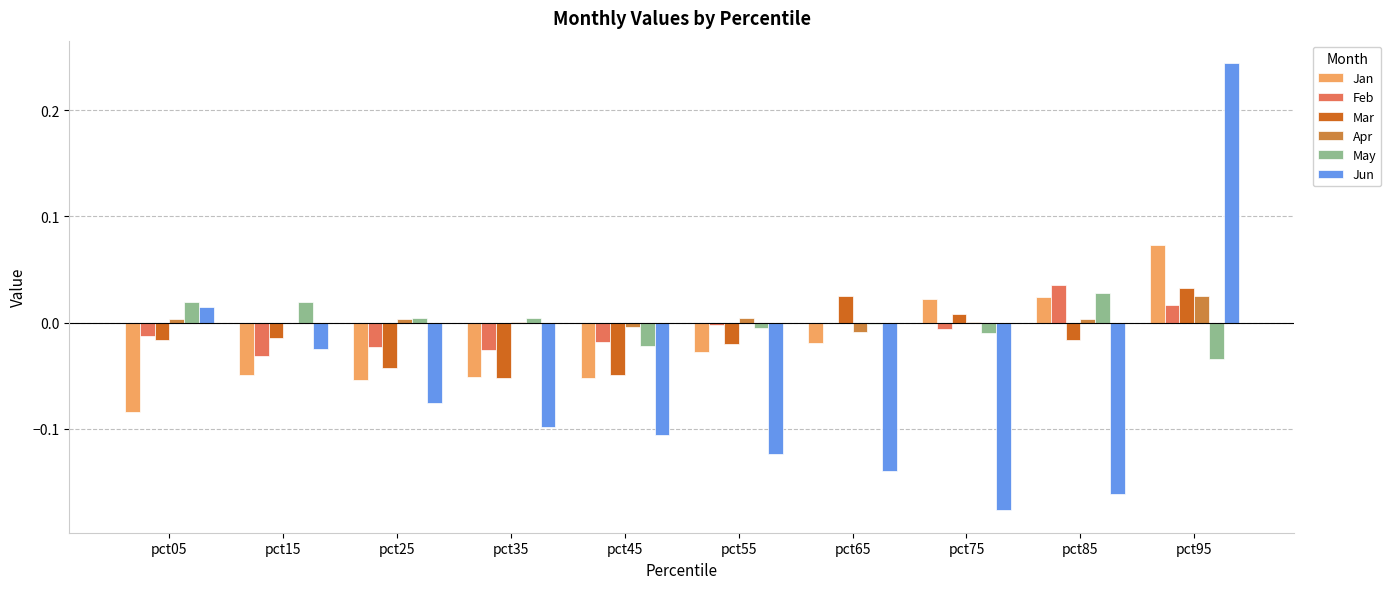

The Jan series shows -0.0 at pct65. True or false?

True